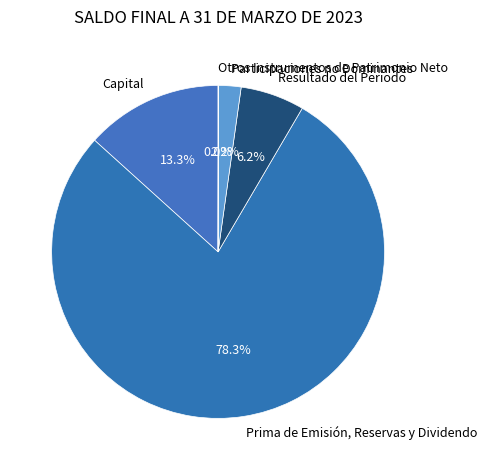

True or false: Prima de Emisión, Reservas y Dividendo accounts for 78% of the total.

True